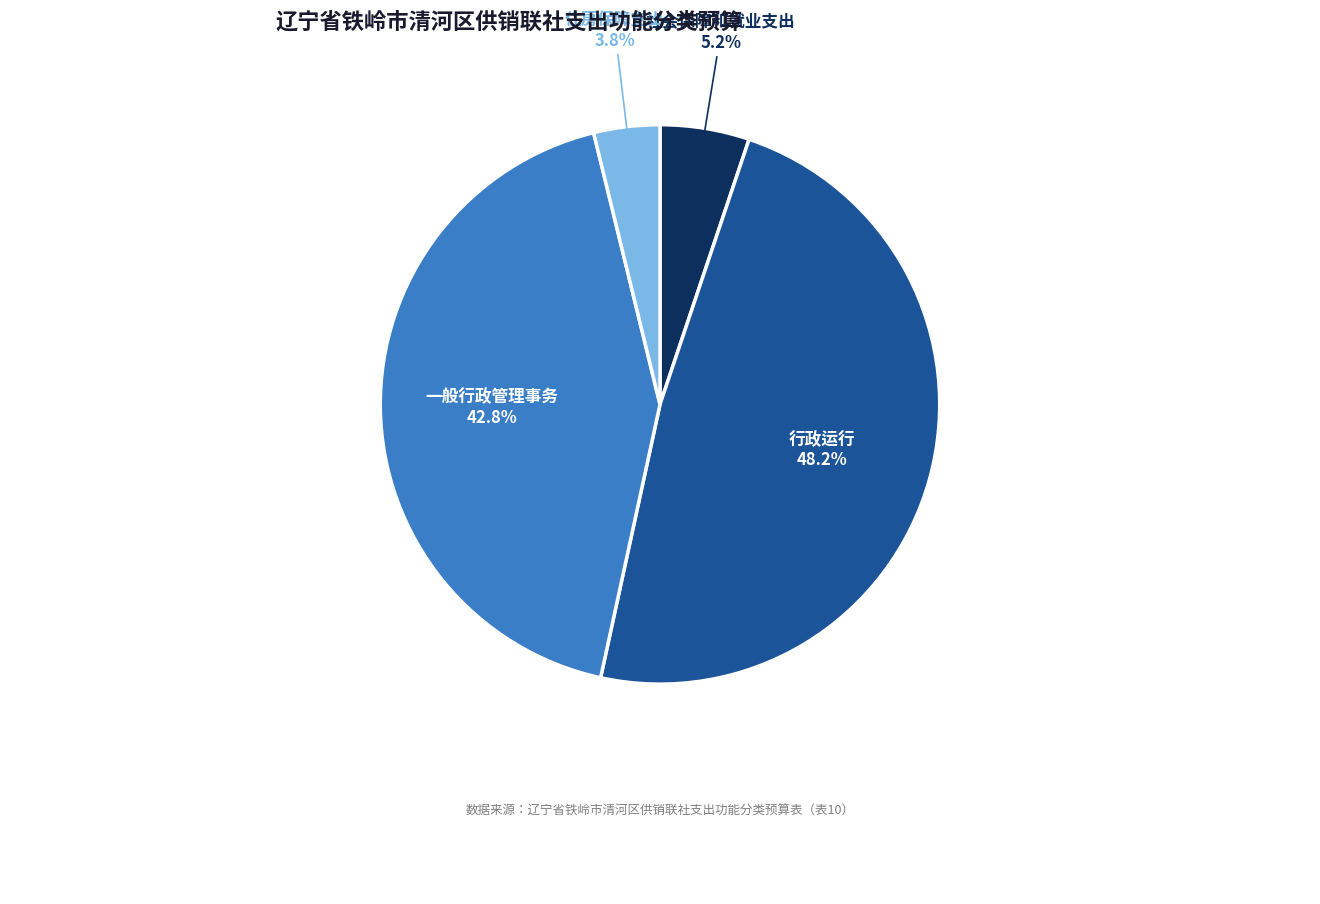

Is 一般行政管理事务 the majority of the pie?

No